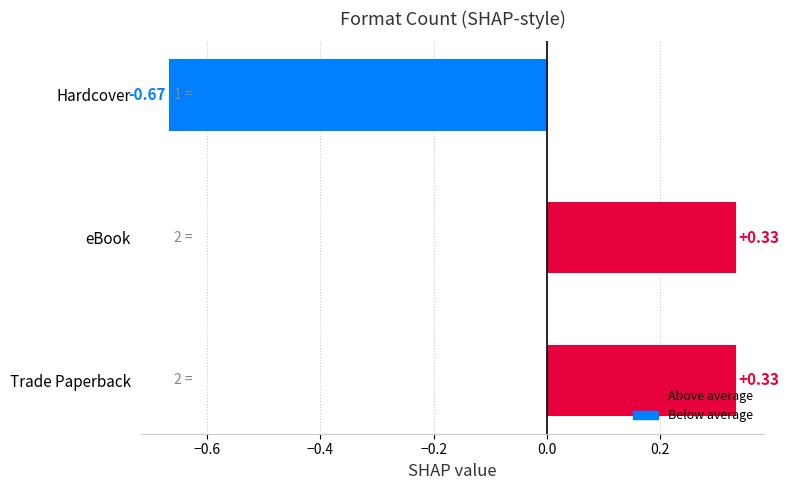

What is the sum of the values at Hardcover and Trade Paperback?

-0.3